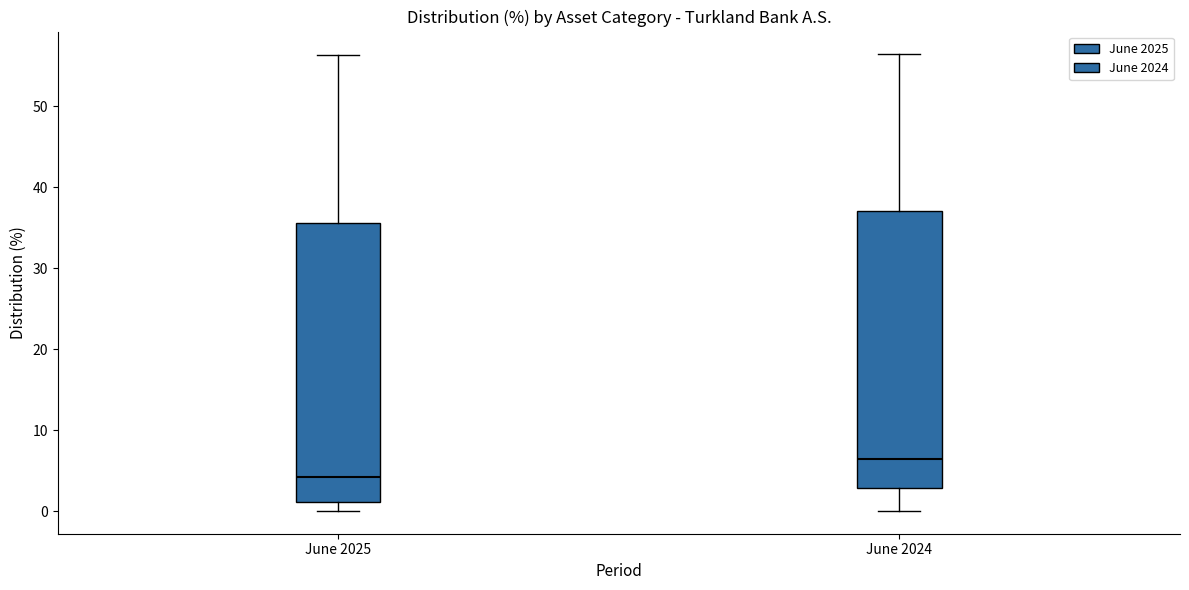

Reading left to right, read every box against the y-axis: the position of its median line, the range the box covers, and the ends of its whiskers. The values are not printed on the chart, so give them approximately, as read against the axis.

June 2025: median 4, box 1 to 36, whiskers 0 to 56
June 2024: median 6, box 3 to 37, whiskers 0 to 56